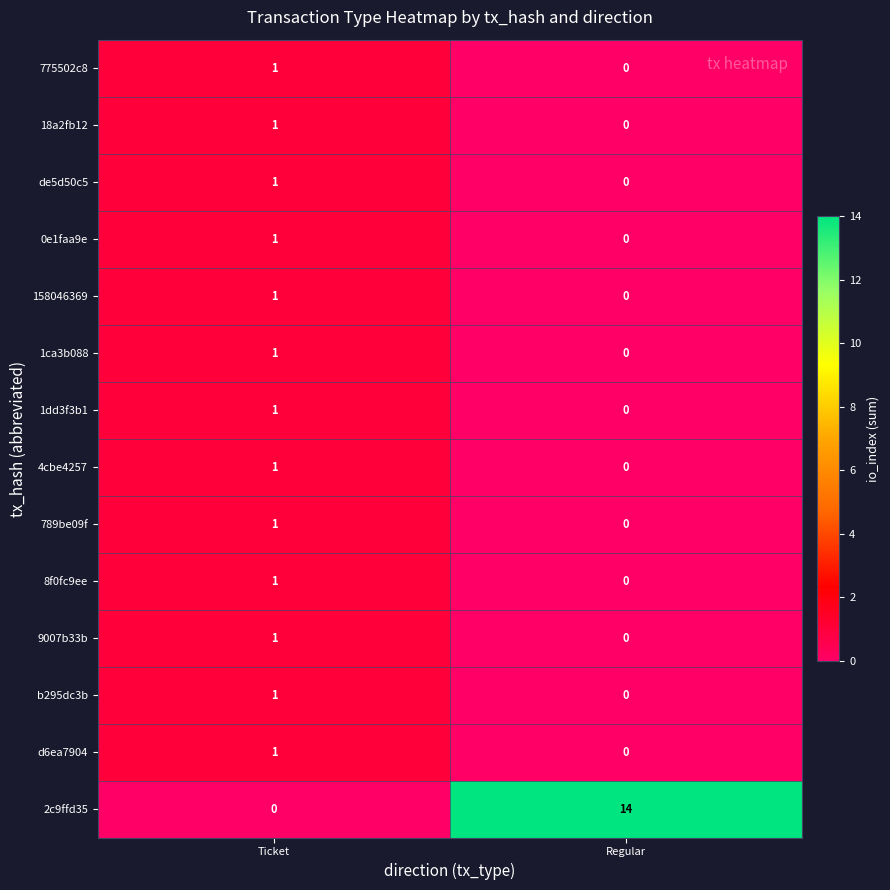

What is the difference between the 2c9ffd35 values at Ticket and Regular?

14